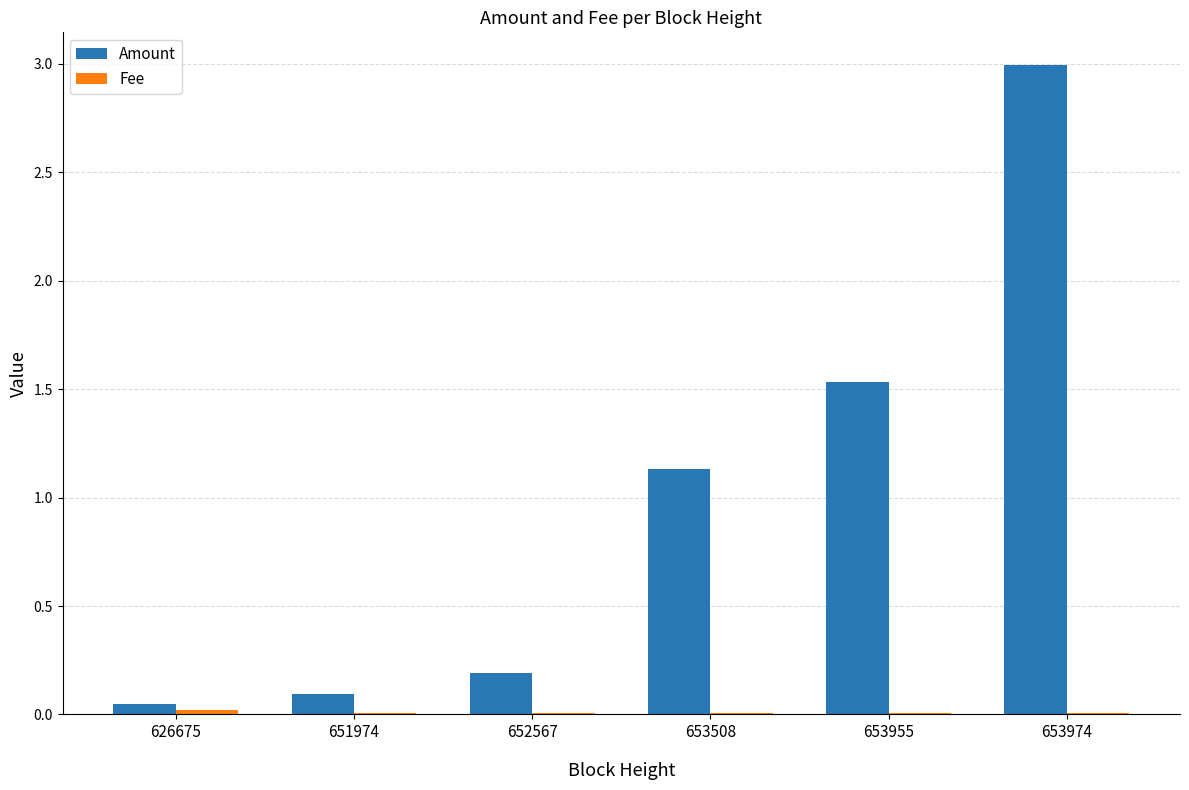

At which label is Amount closest to 1?

653508